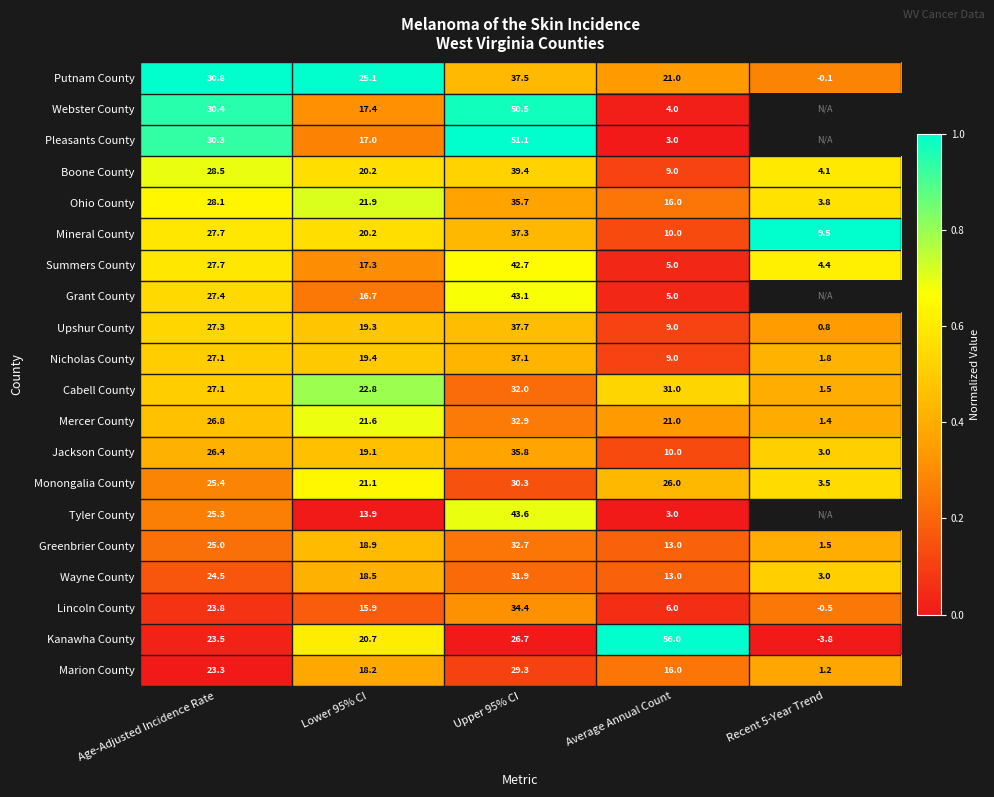

Is it true that Wayne County equals 0.1 at Upper 95% CI?

False